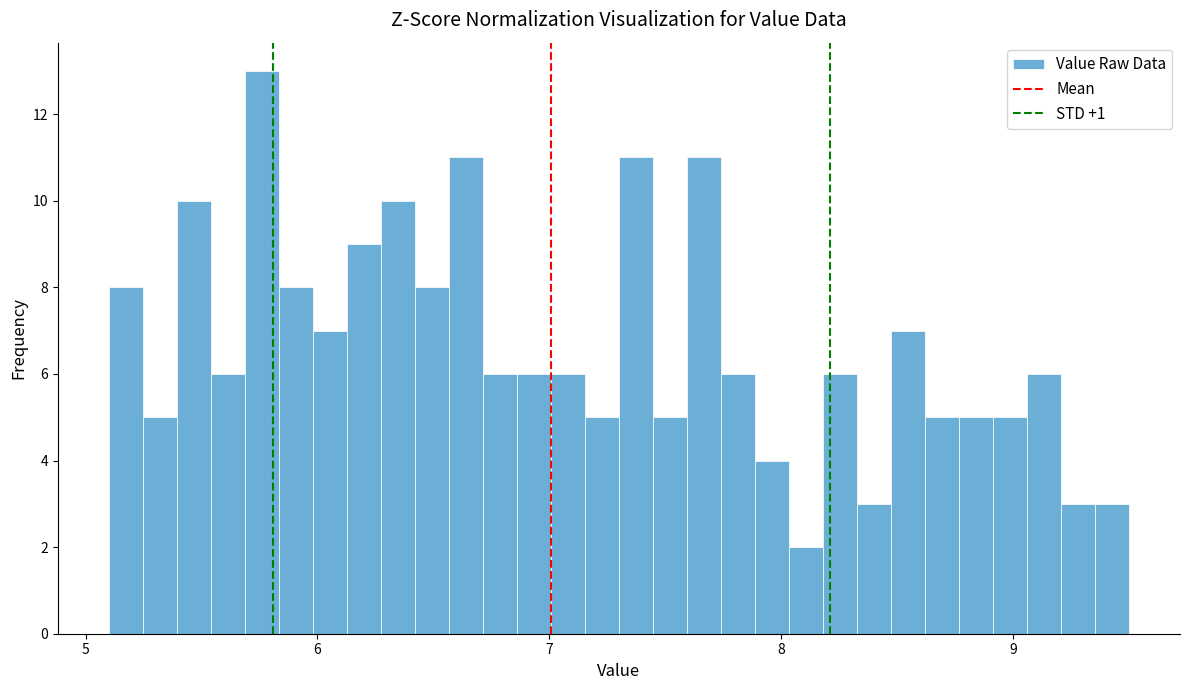

Read against the x-axis, roughly where is the centre of the tallest bar?

5.8